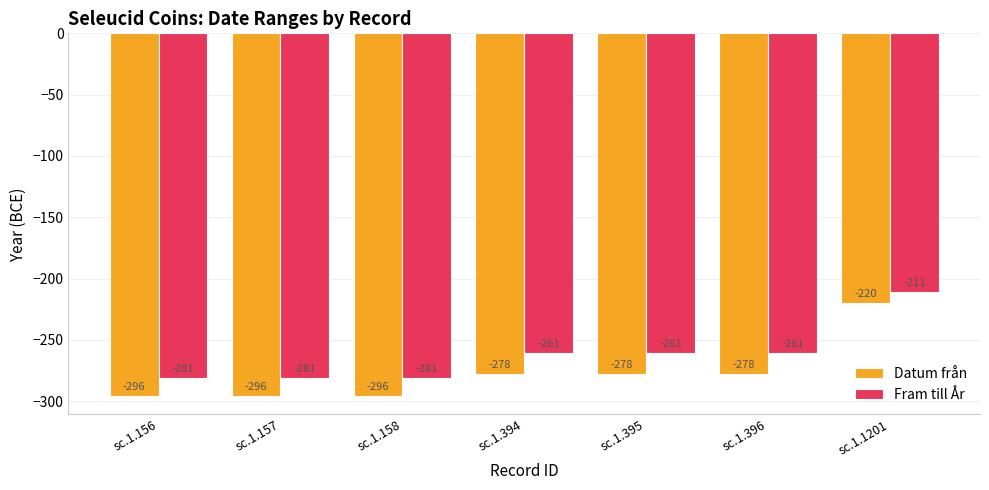

At sc.1.156, list the series in order from largest to smallest.

Fram till År, Datum från